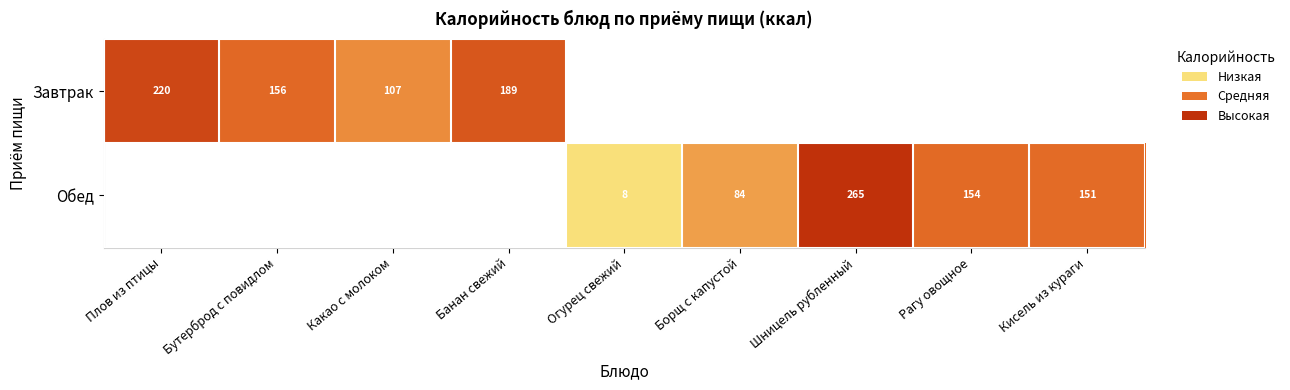

At how many categories does at least one series exceed 247?

1